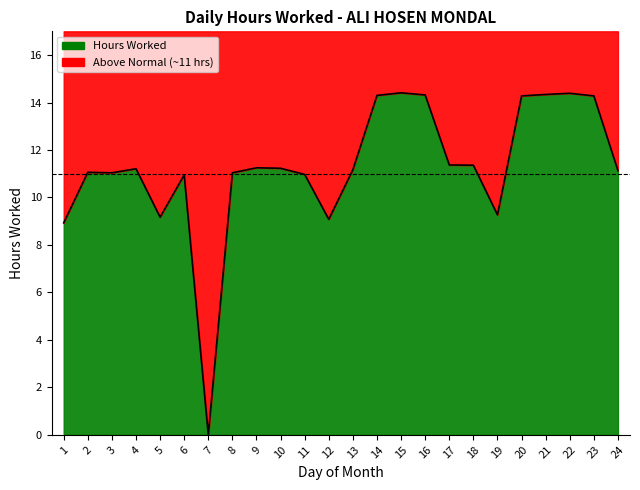

Is it true that the value at 9 is 2.5?

False